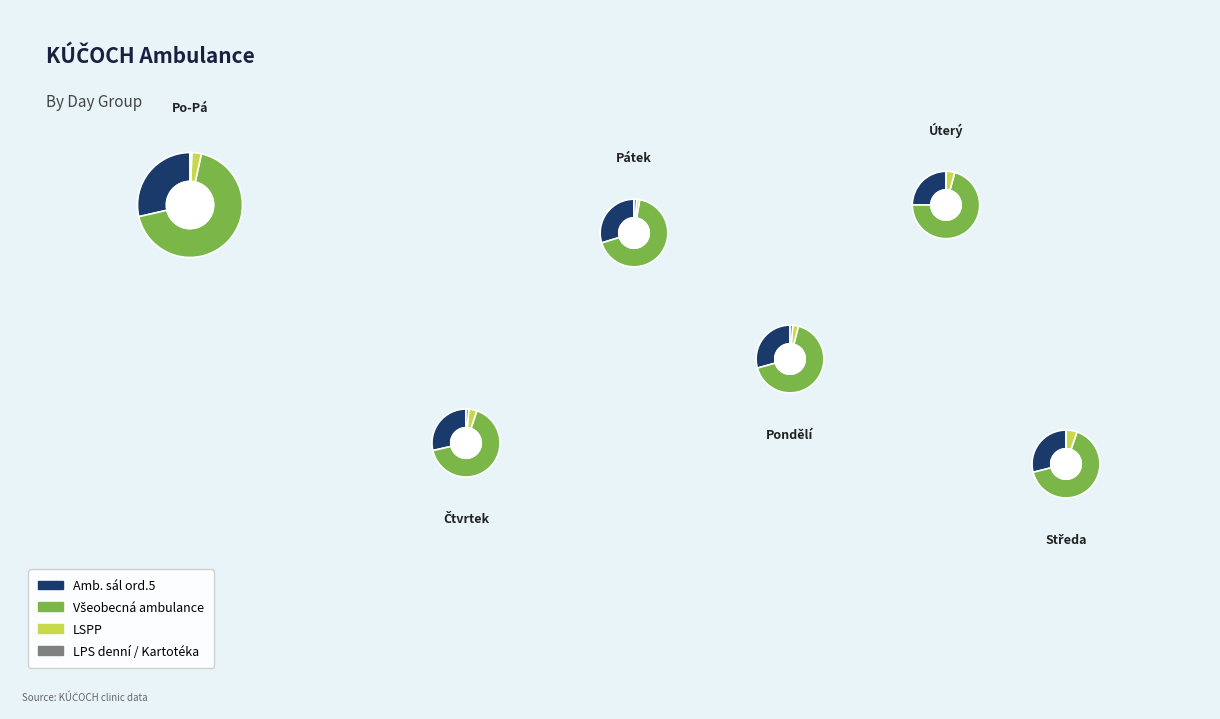

How many slices are in this pie chart?

6